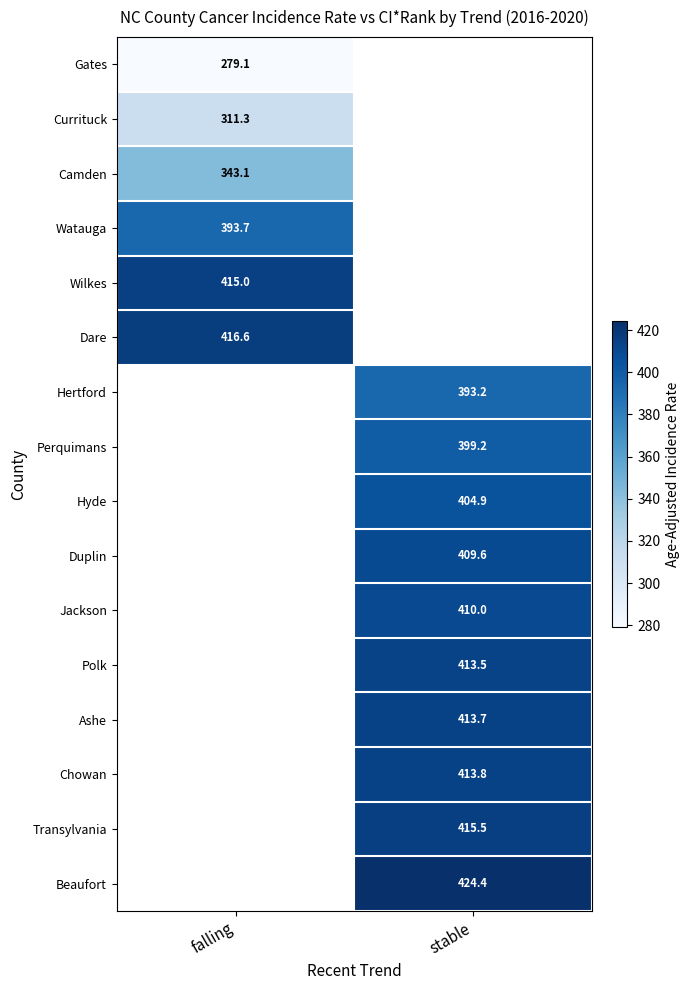

Is the value of Camden at falling greater than the value of Jackson at stable?

No